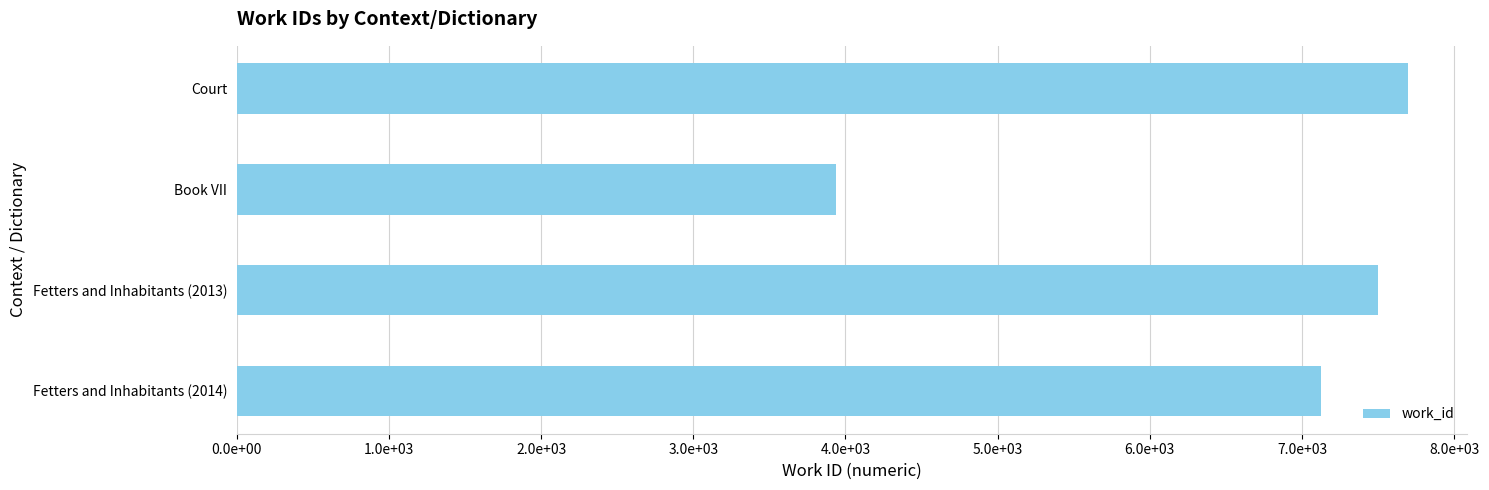

Does the chart contain any negative values?

No